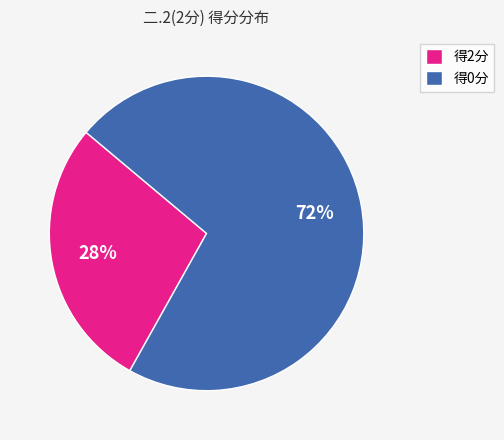

To the nearest percent, what portion does 得0分 represent?

72%